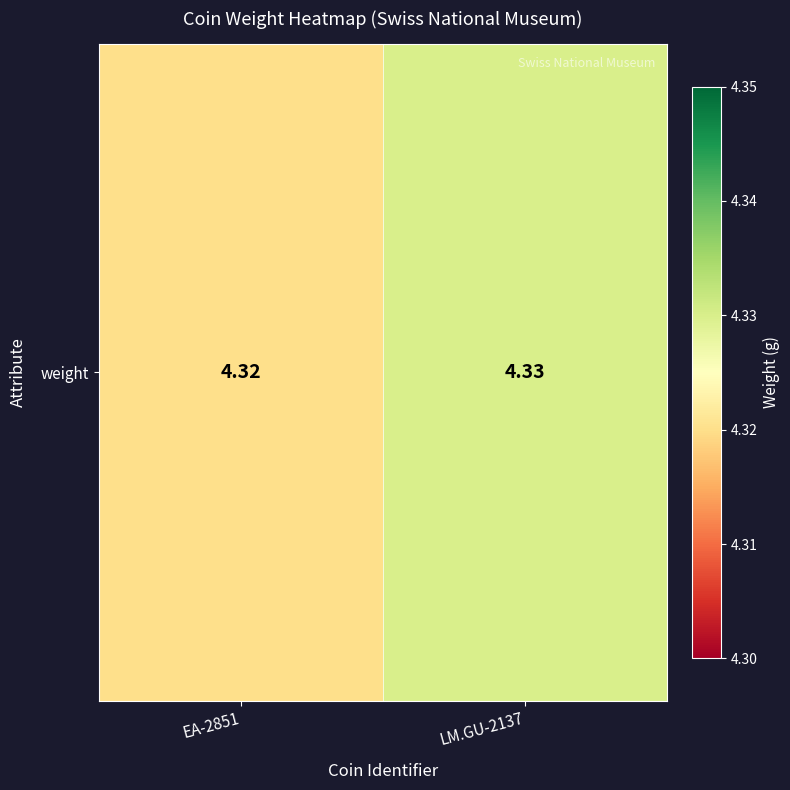

How many values are between 4 and 5?

2